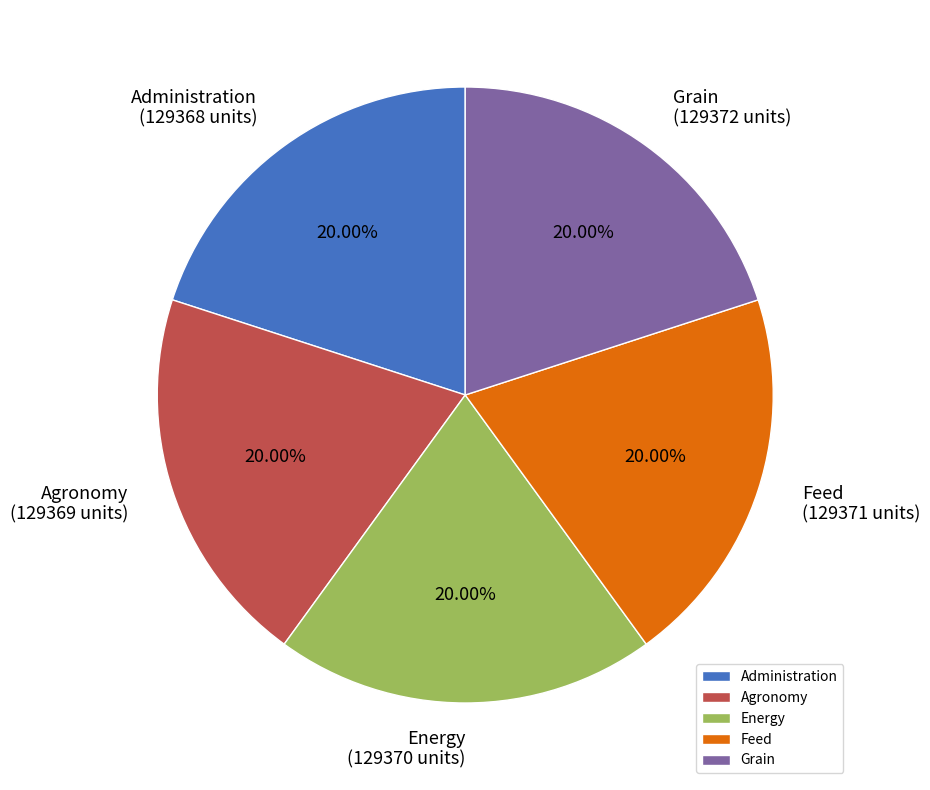

The Agronomy slice represents 20% of the pie. True or false?

True